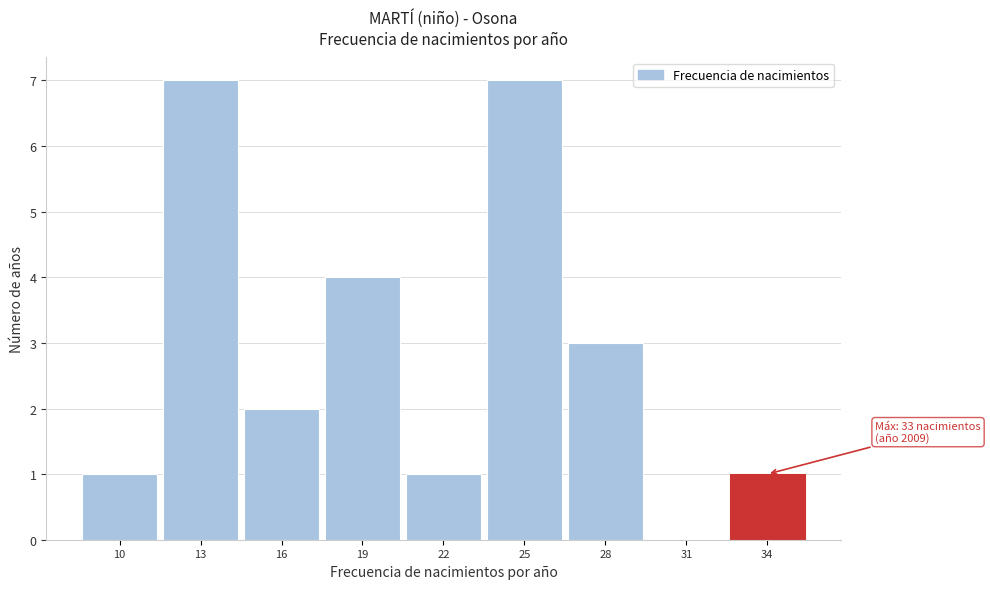

Reading right to left, extract all data points from this chart.

34=1	31=0	28=3	25=7	22=1	19=4	16=2	13=7	10=1